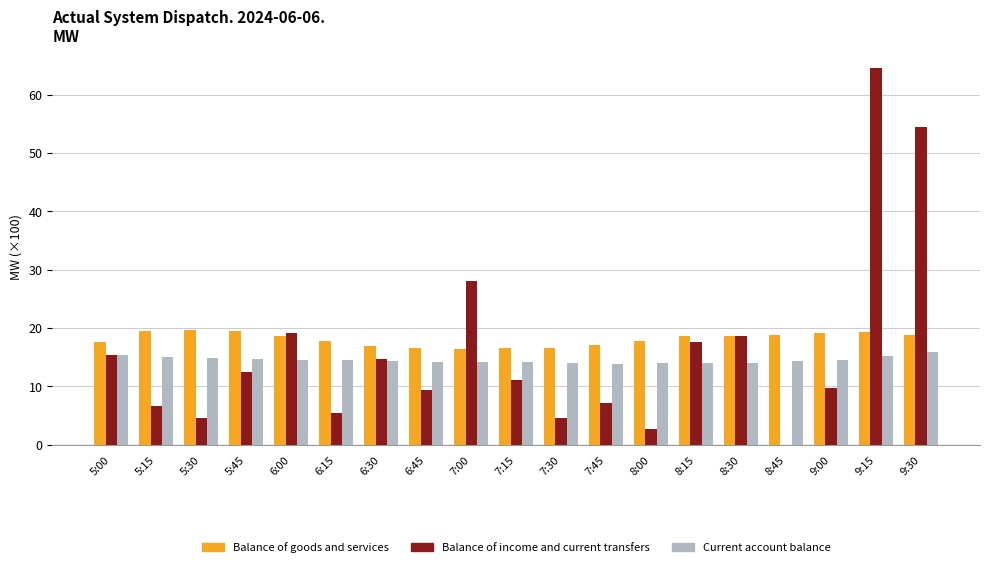

What is the highest value of the Current account balance series?

16.0